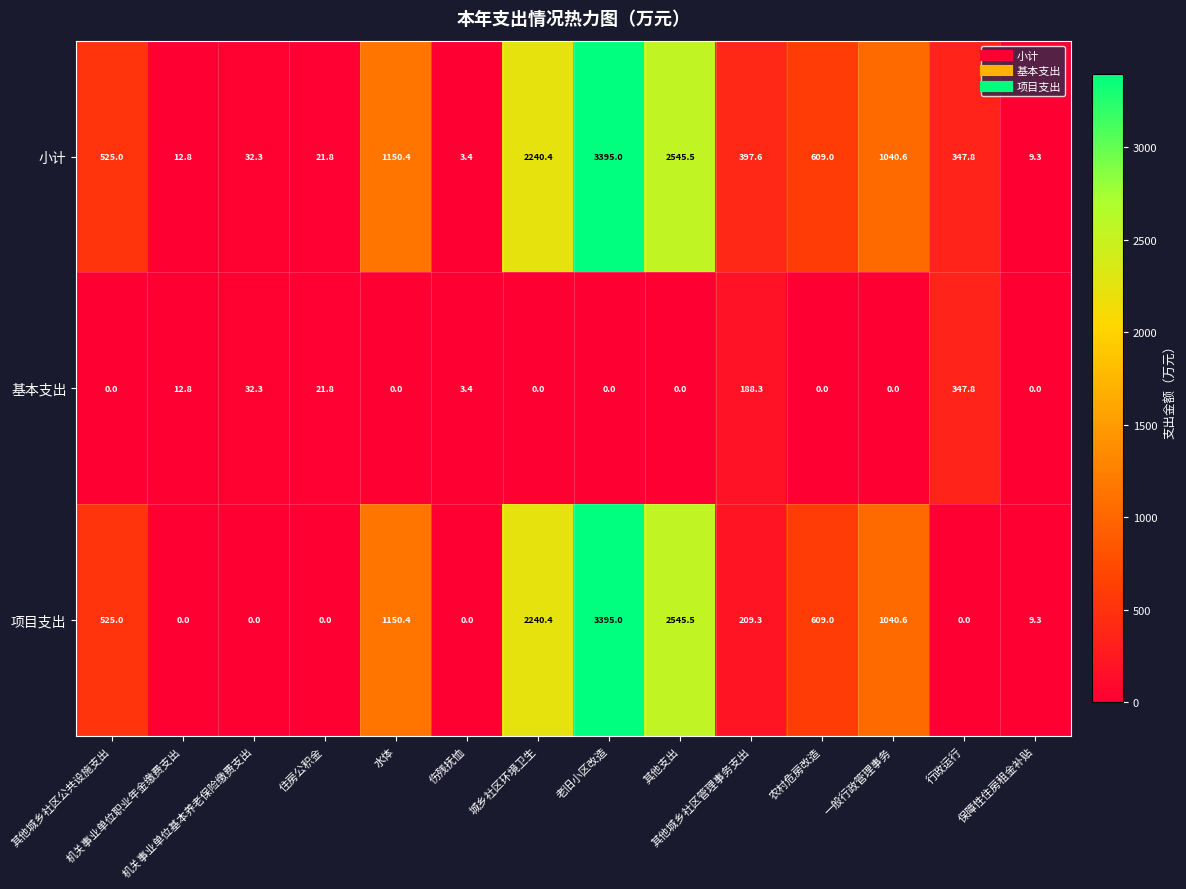

What is the difference between the maximum and second lowest values in the 小计 series?

3385.7